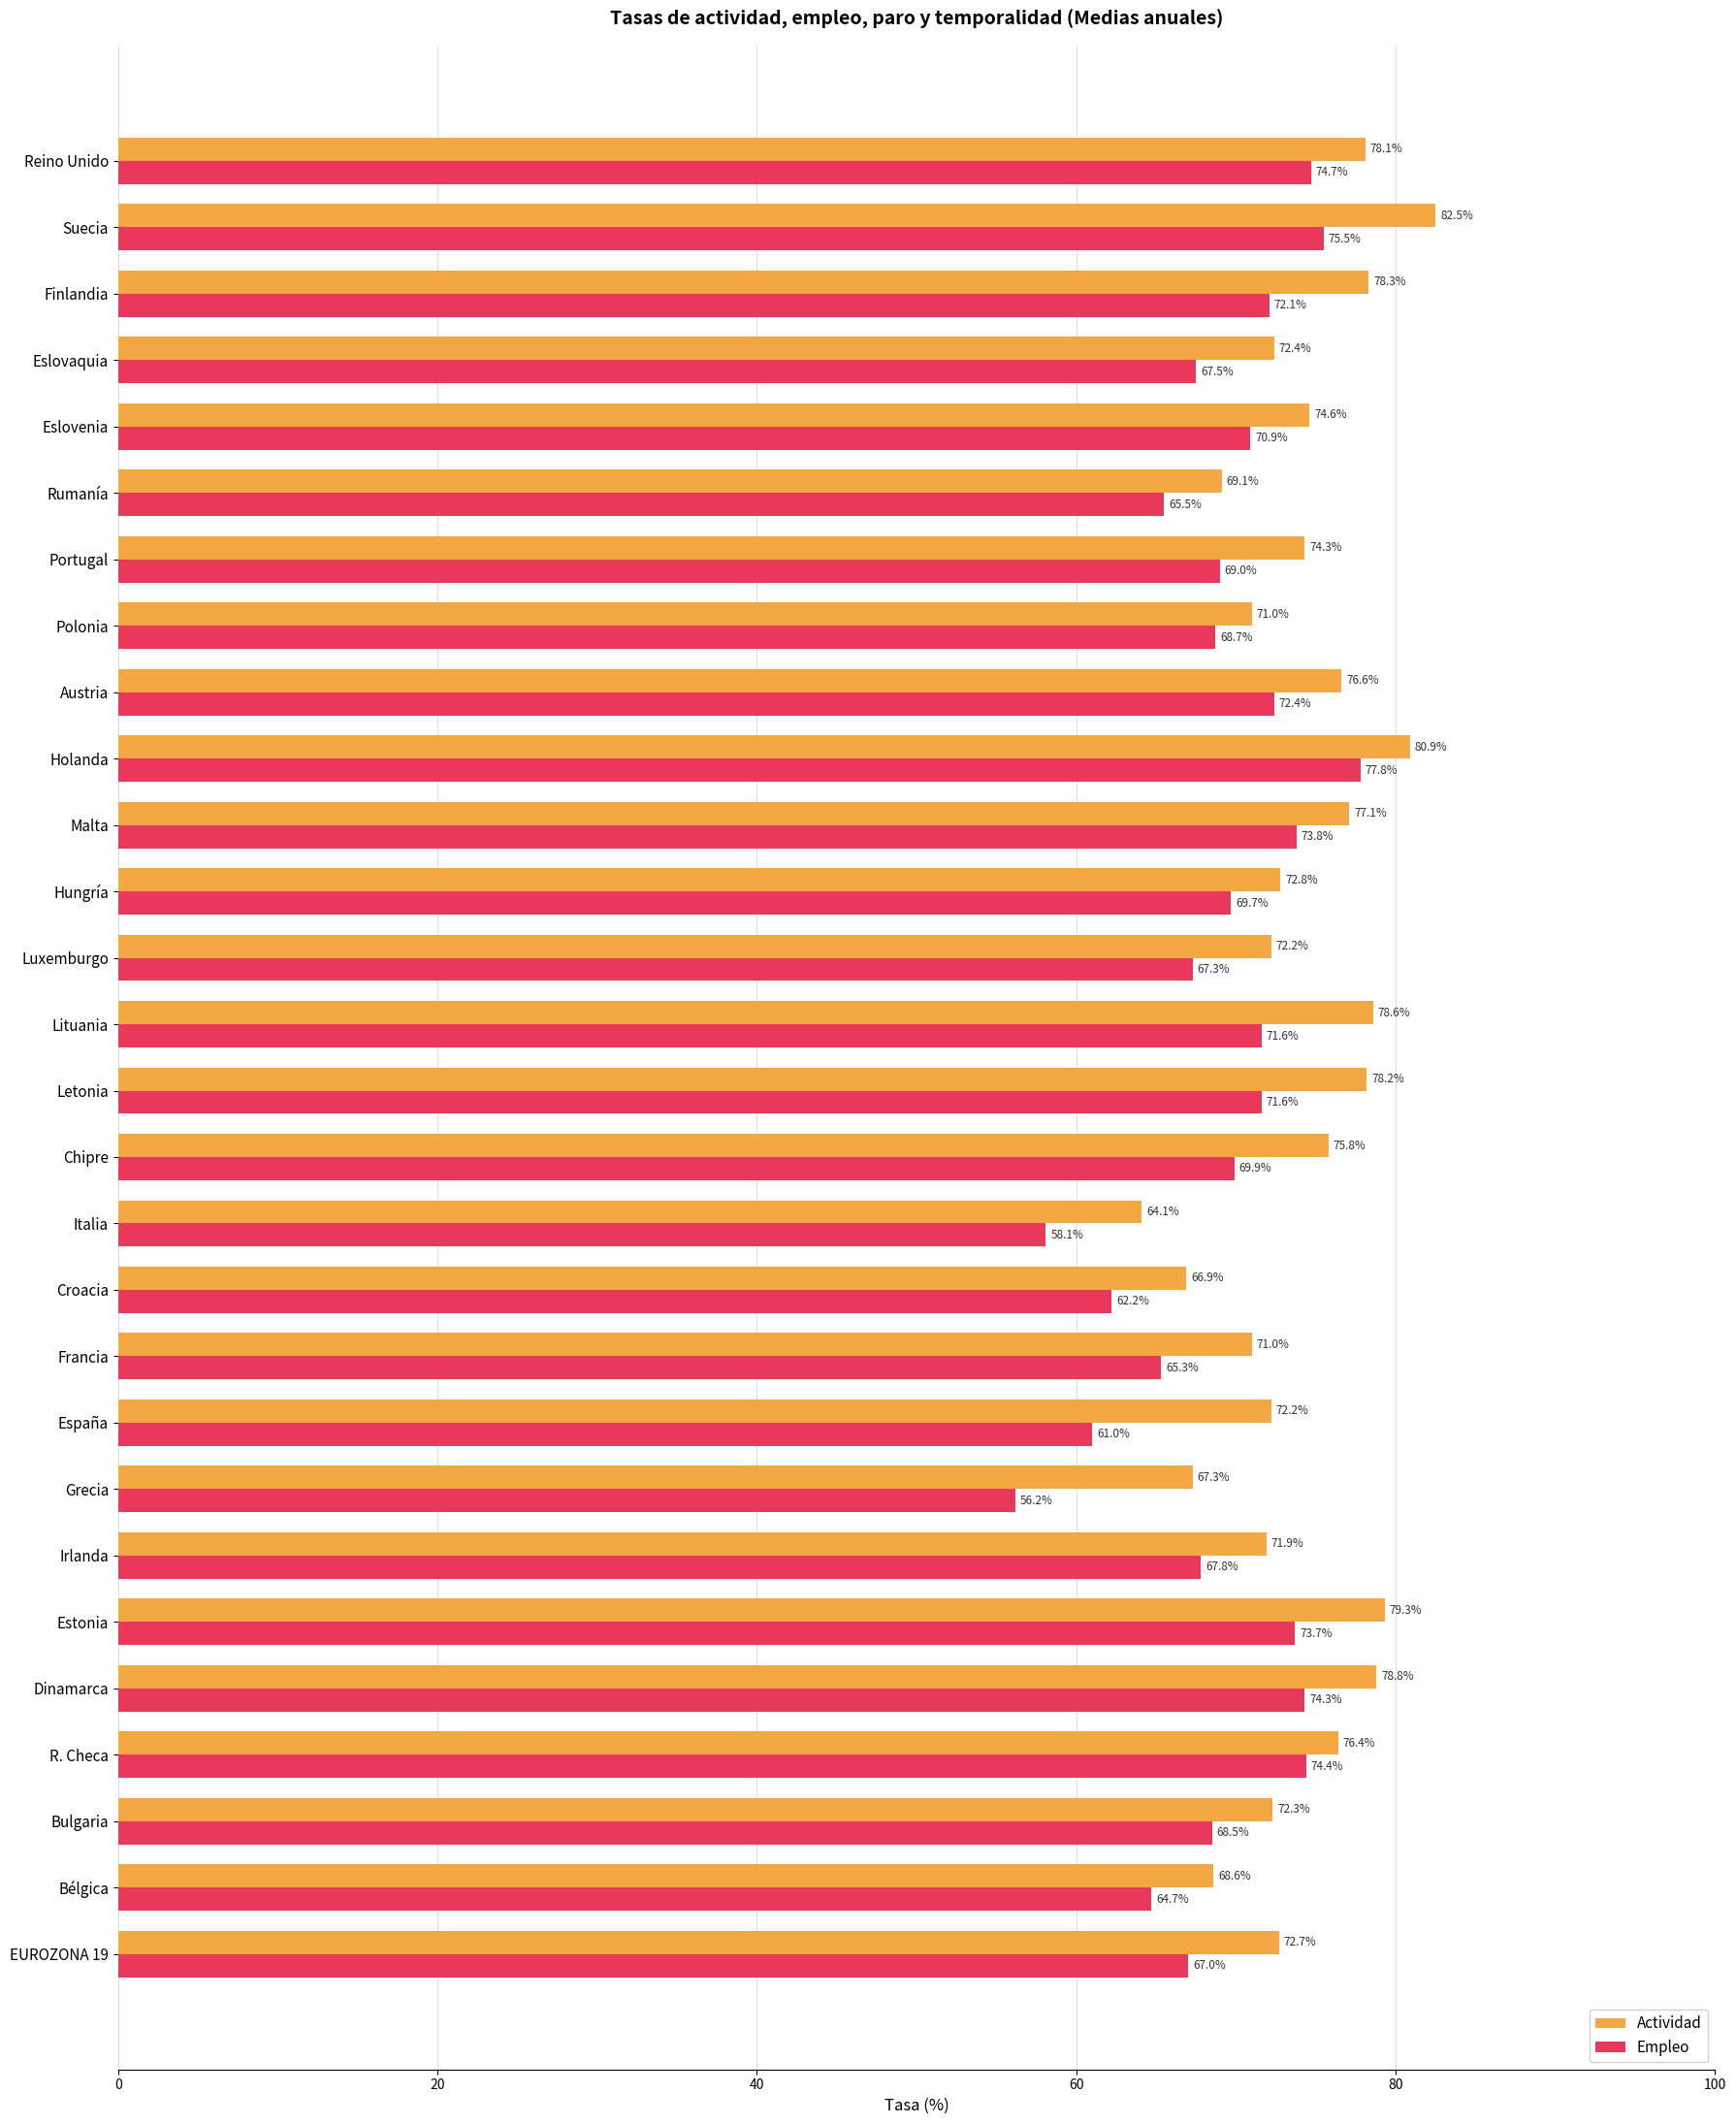

What are all the series names shown in the legend?

Actividad, Empleo